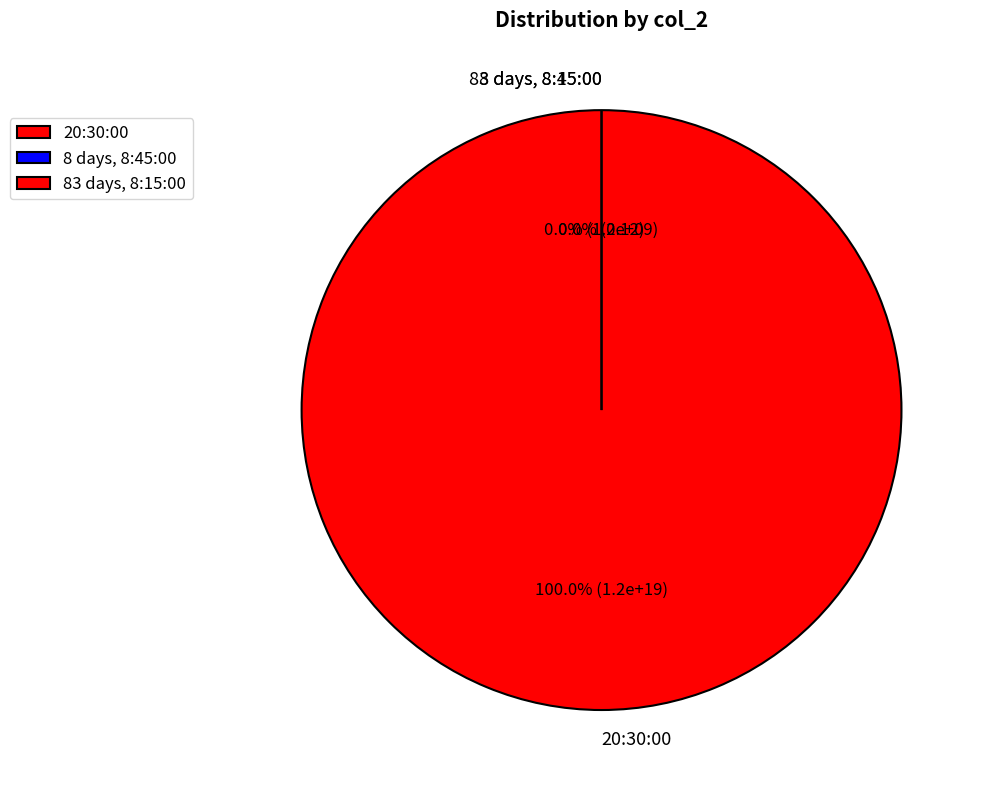

What is the majority slice?

20:30:00